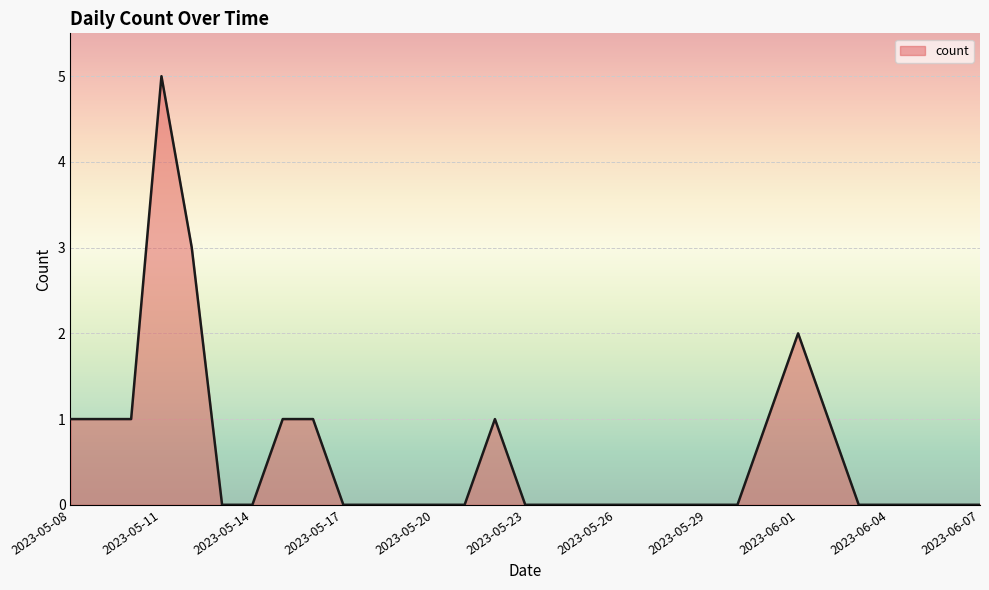

What is the maximum value shown in the chart?

5